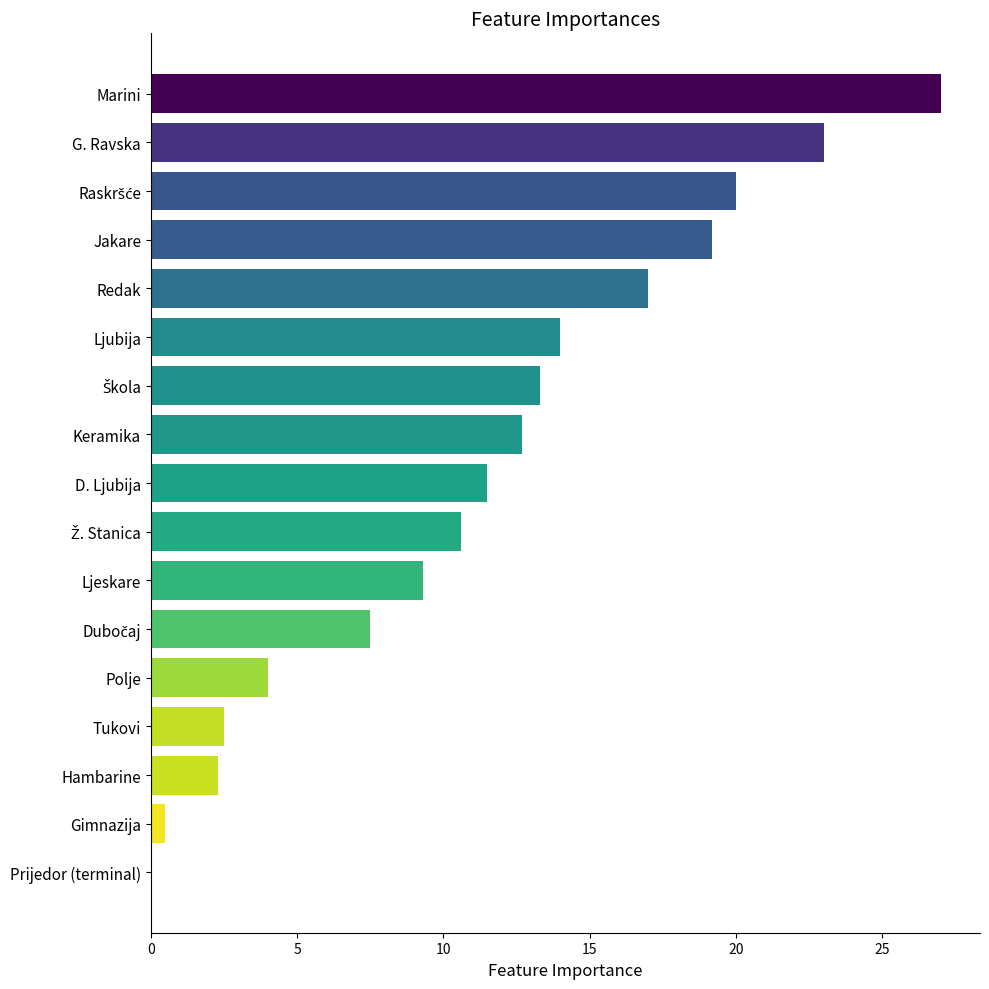

True or false: the data shows 41.8 at Marini.

False